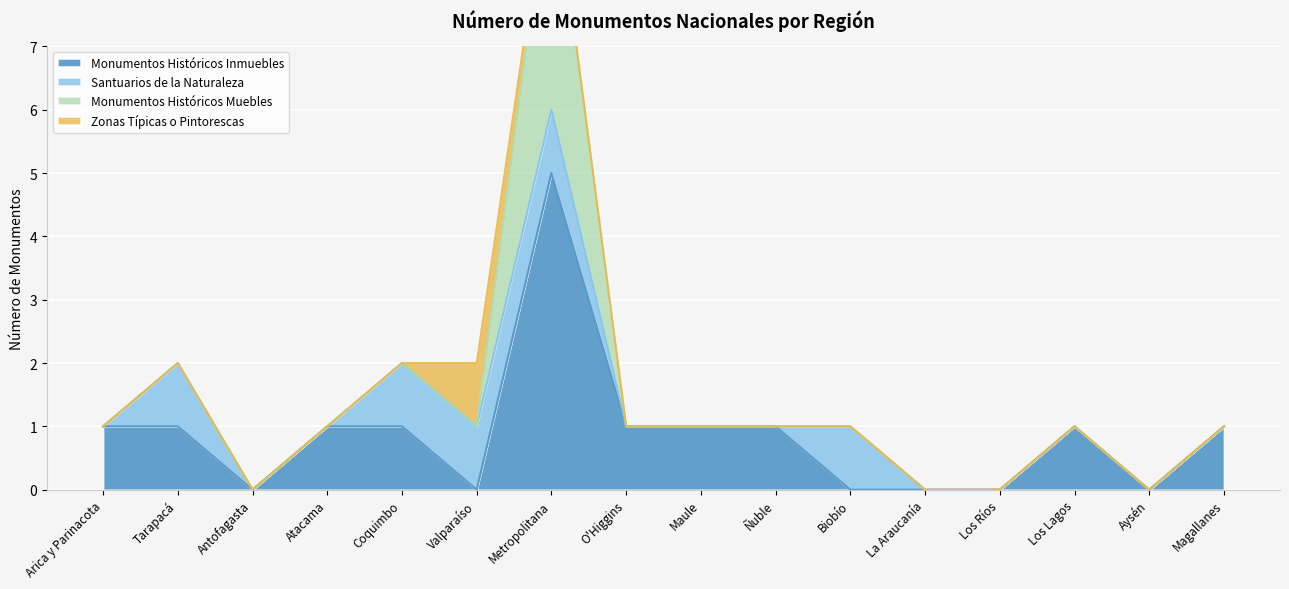

True or false: Monumentos Históricos Muebles and Zonas Típicas o Pintorescas cross at least once.

True